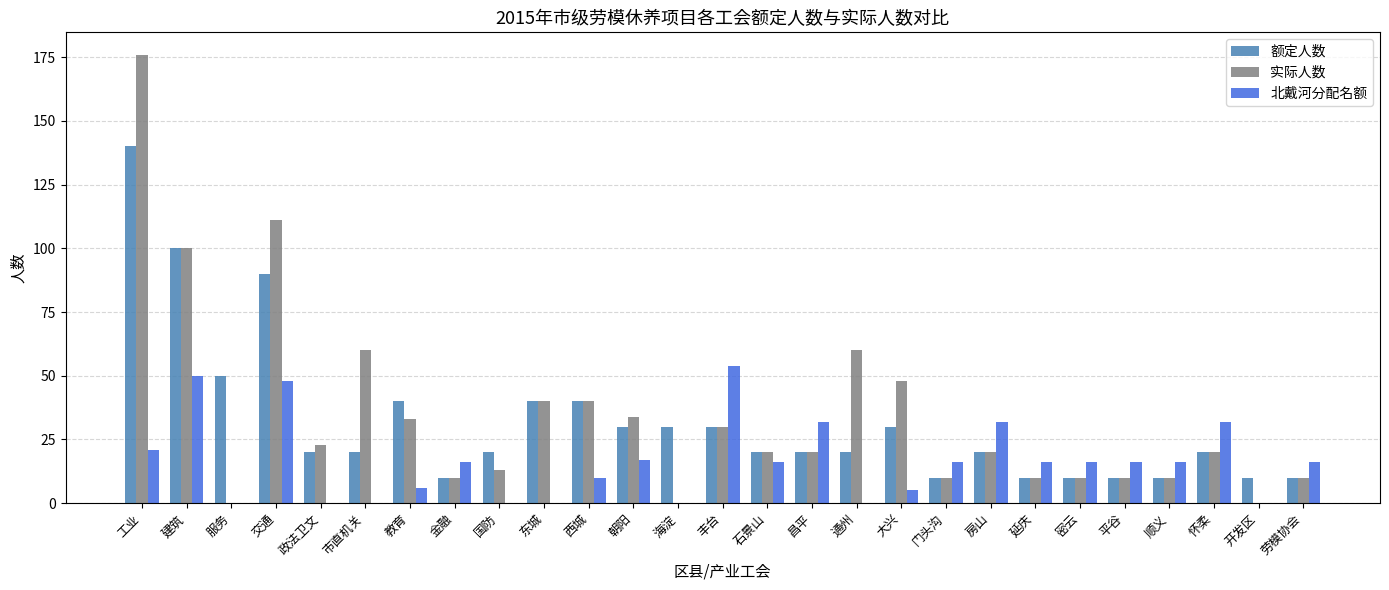

Which category has the highest value across all series?

工业